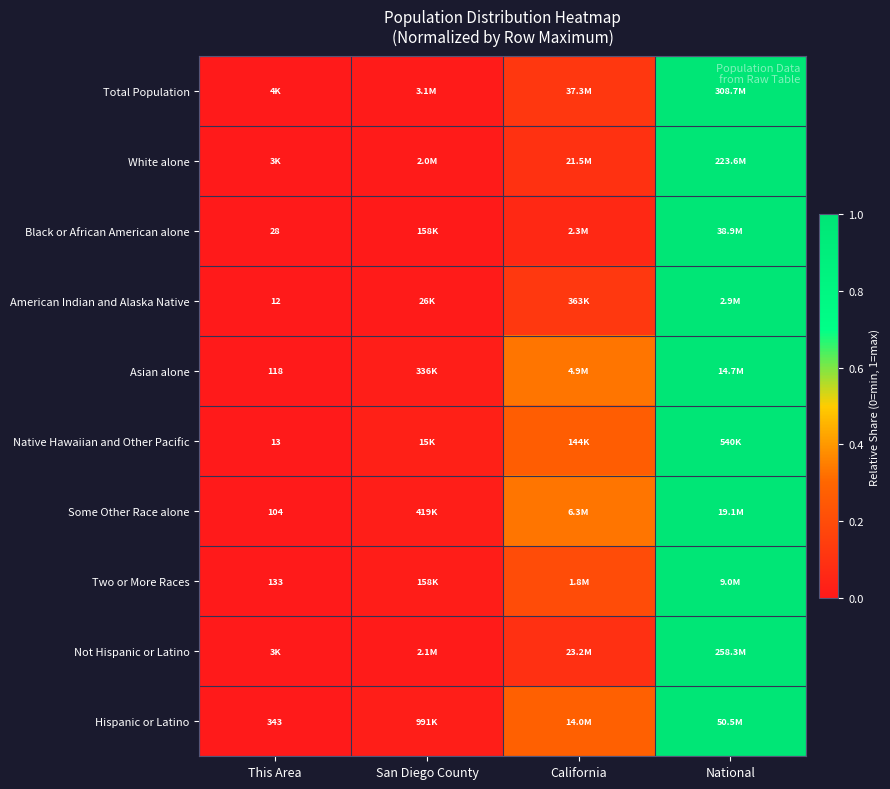

List the labels in order of Total Population value, largest first.

National, California, San Diego County, This Area